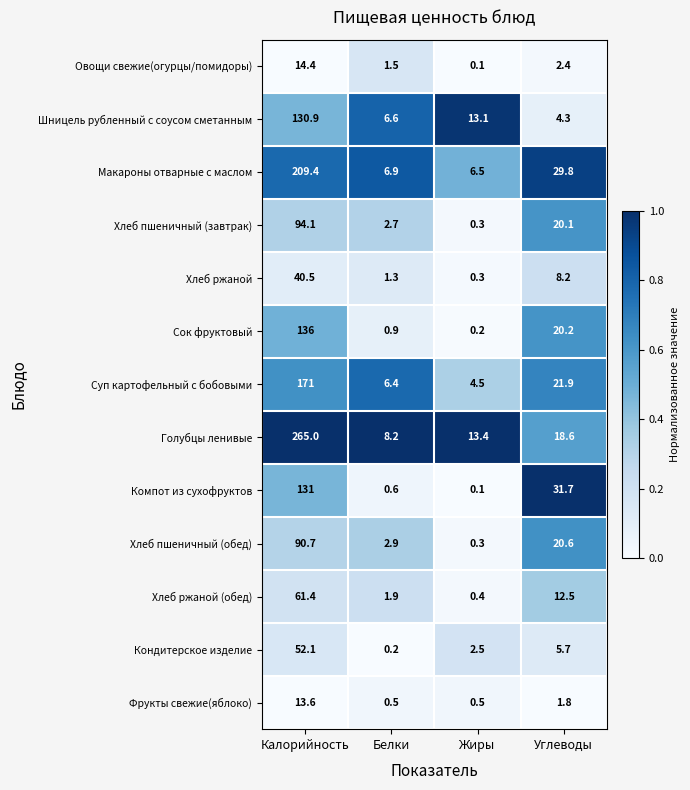

At Белки, list the series in order from largest to smallest.

Голубцы ленивые, Макароны отварные с маслом, Шницель рубленный с соусом сметанным, Суп картофельный с бобовыми, Хлеб пшеничный (обед), Хлеб пшеничный (завтрак), Хлеб ржаной (обед), Овощи свежие(огурцы/помидоры), Хлеб ржаной, Сок фруктовый, Компот из сухофруктов, Фрукты свежие(яблоко), Кондитерское изделие